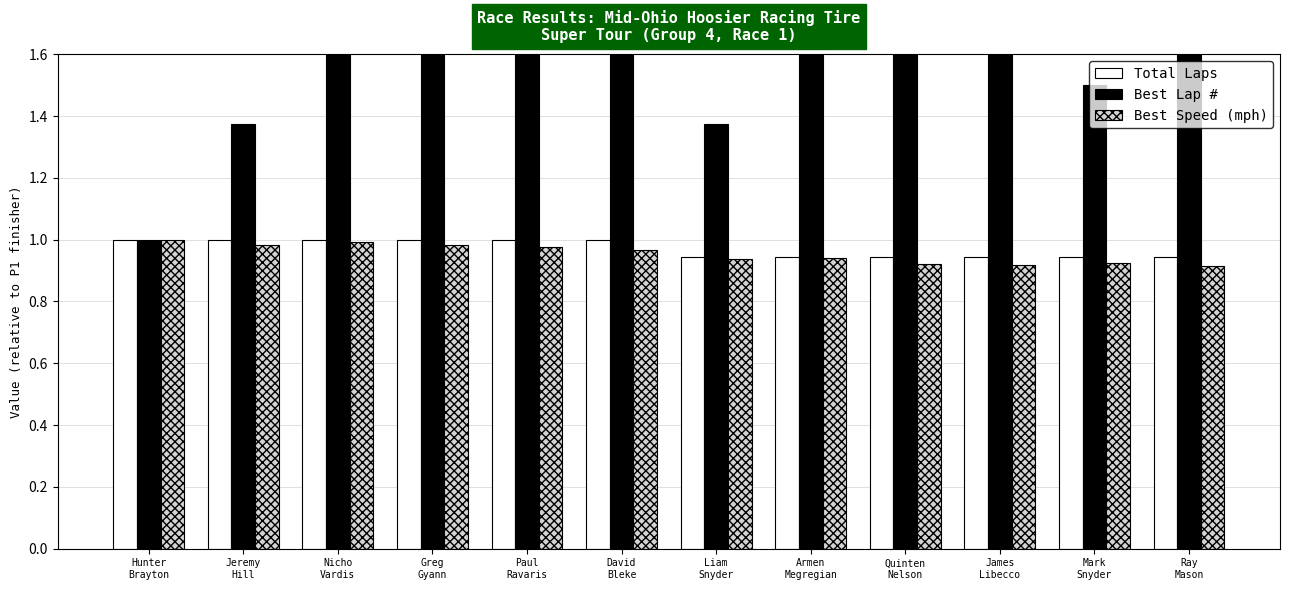

True or false: Best Lap # has a value of 0.7 at Greg
Gyann.

False